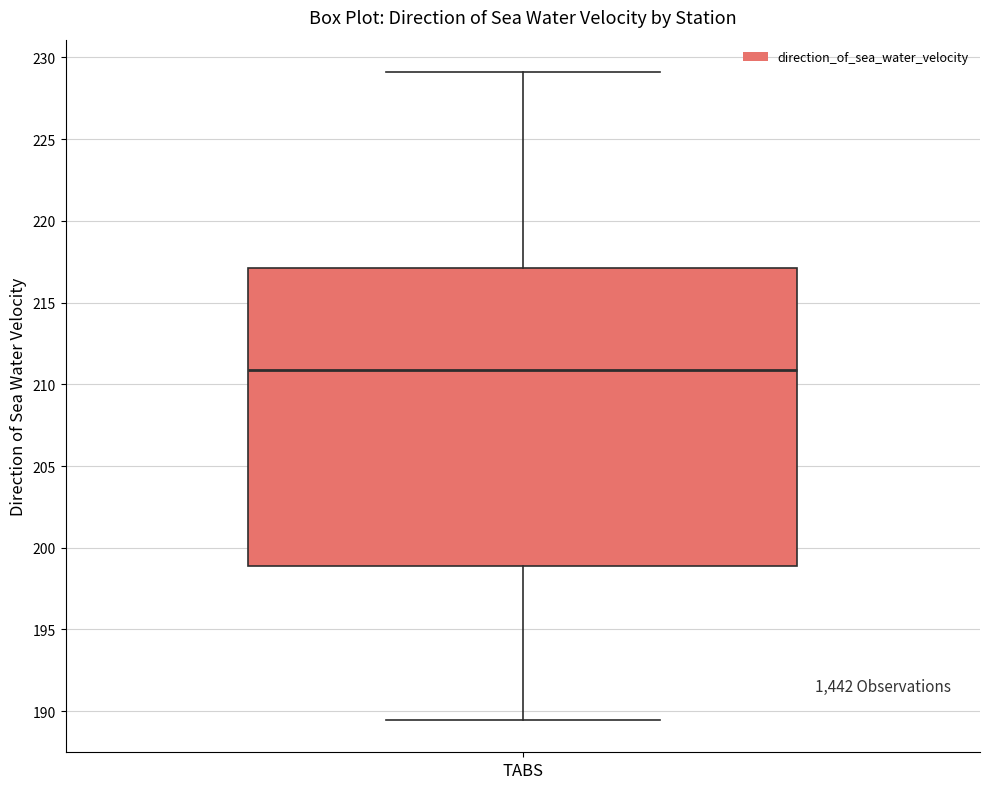

Transcribe this box plot: give where the median line is, the range the box spans, and where the two whiskers end, as read against the y-axis. The values are not printed on the chart, so give them approximately, as read against the axis.

median 211.0, box 199.0 to 217.0, whiskers 189.5 to 229.0